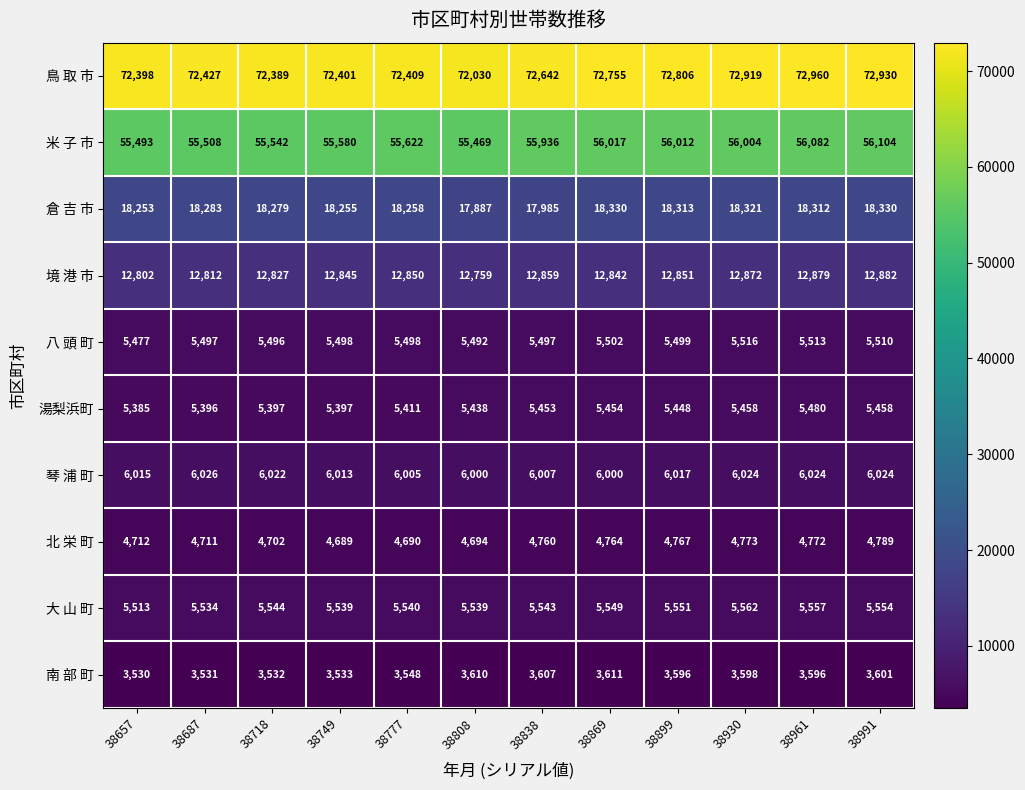

What is the approximate value of 倉 吉 市 at 38718, to the nearest 50?

18300